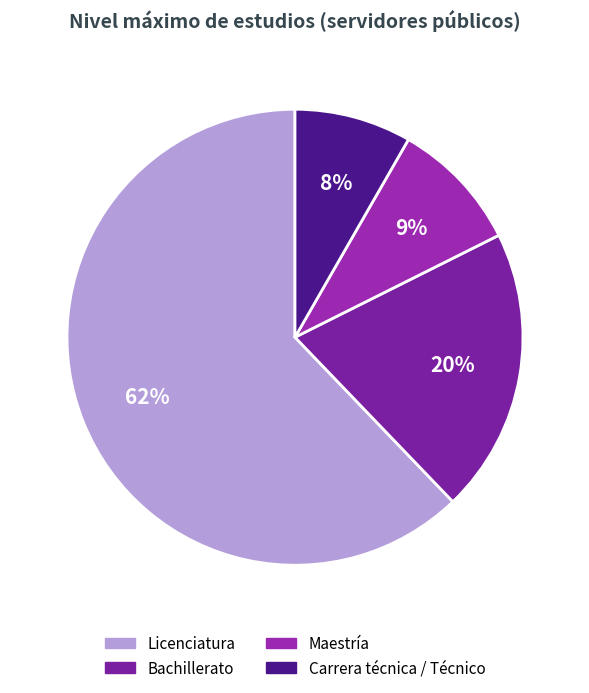

What is the ratio of the value at Maestría to the value at Bachillerato?

0.5